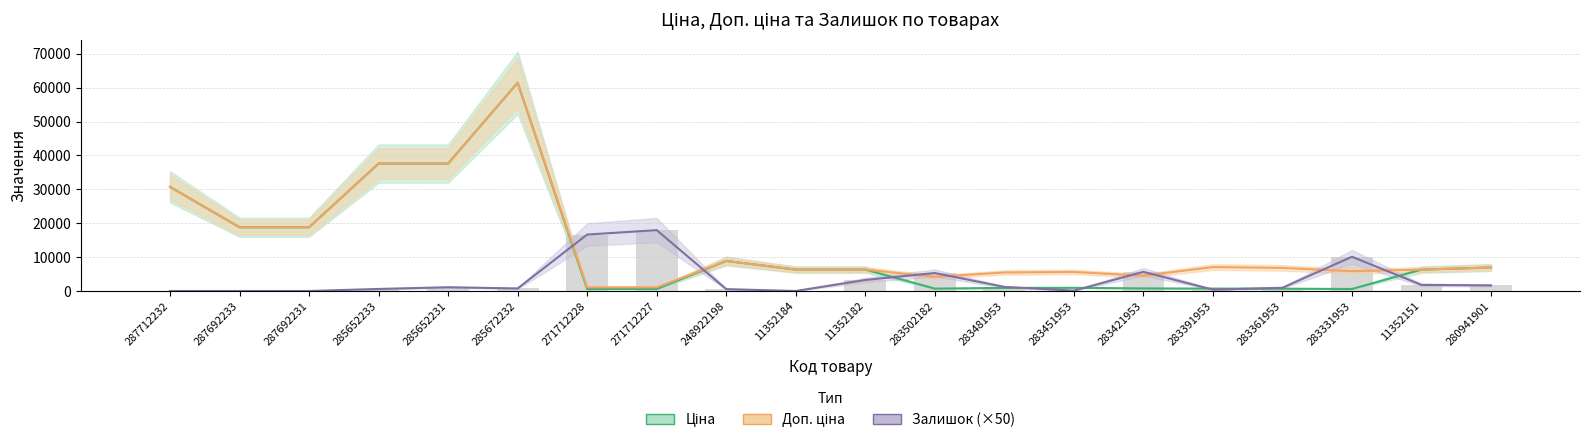

What is the label of the 17th bar from the left?

283361953